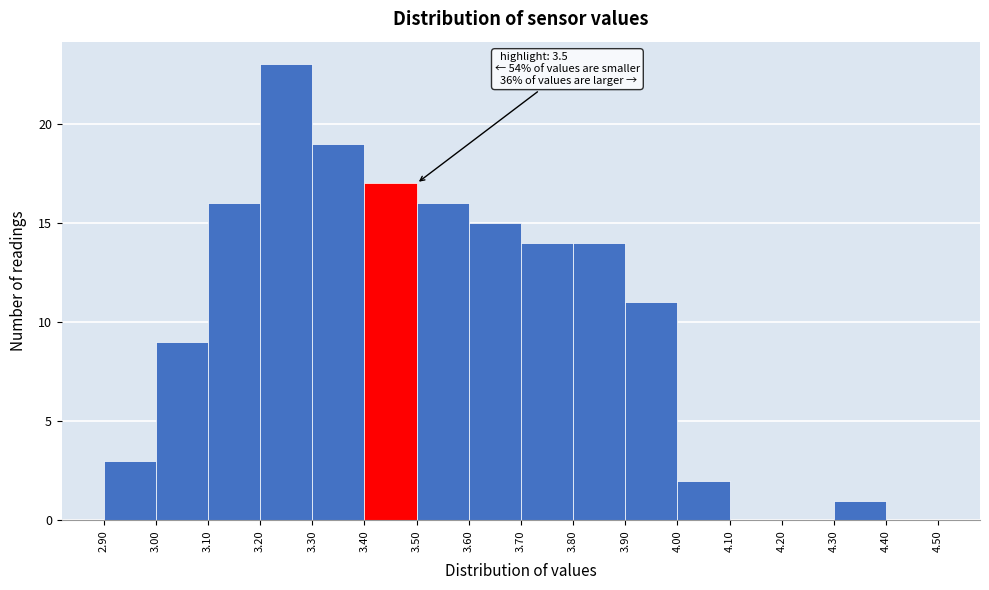

Which range on the x-axis has the tallest bar?

3.20 to 3.30